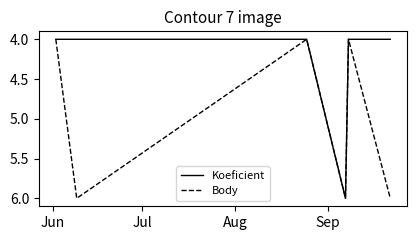

What is the lowest value of the Koeficient series?

4